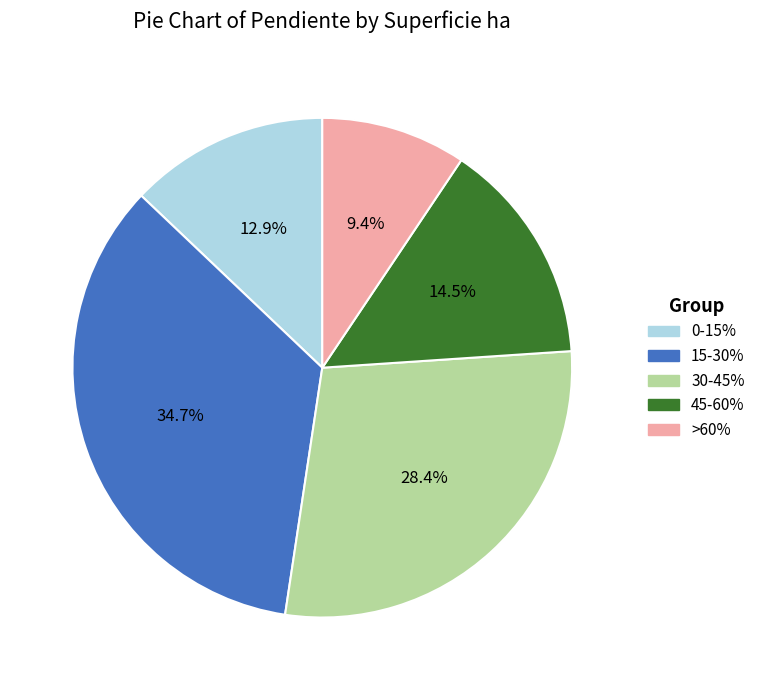

Rank the categories by value from lowest to highest.

>60%, 0-15%, 45-60%, 30-45%, 15-30%